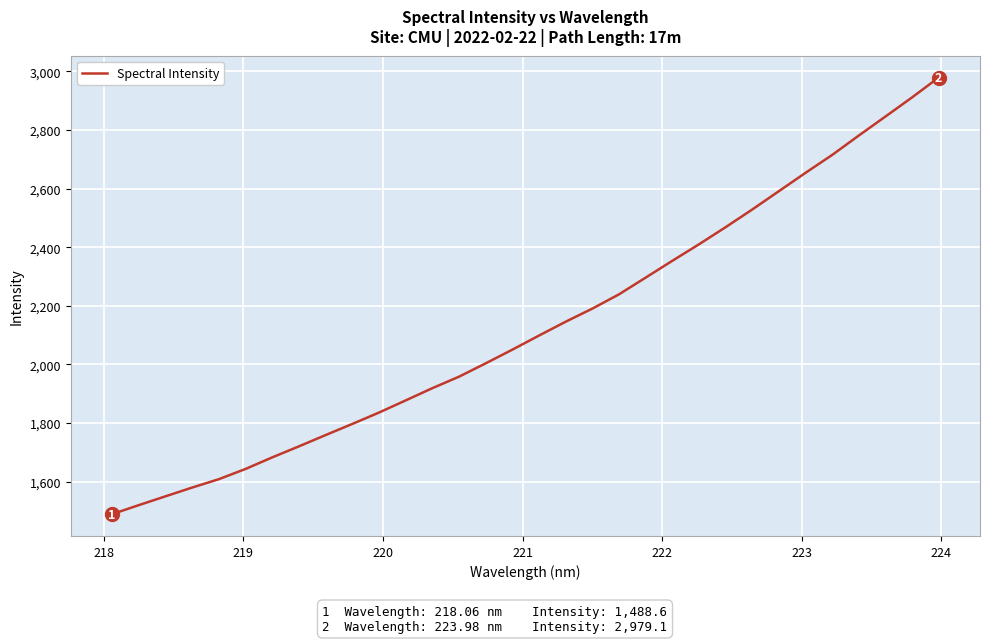

What is the maximum value shown in the chart?

2979.1